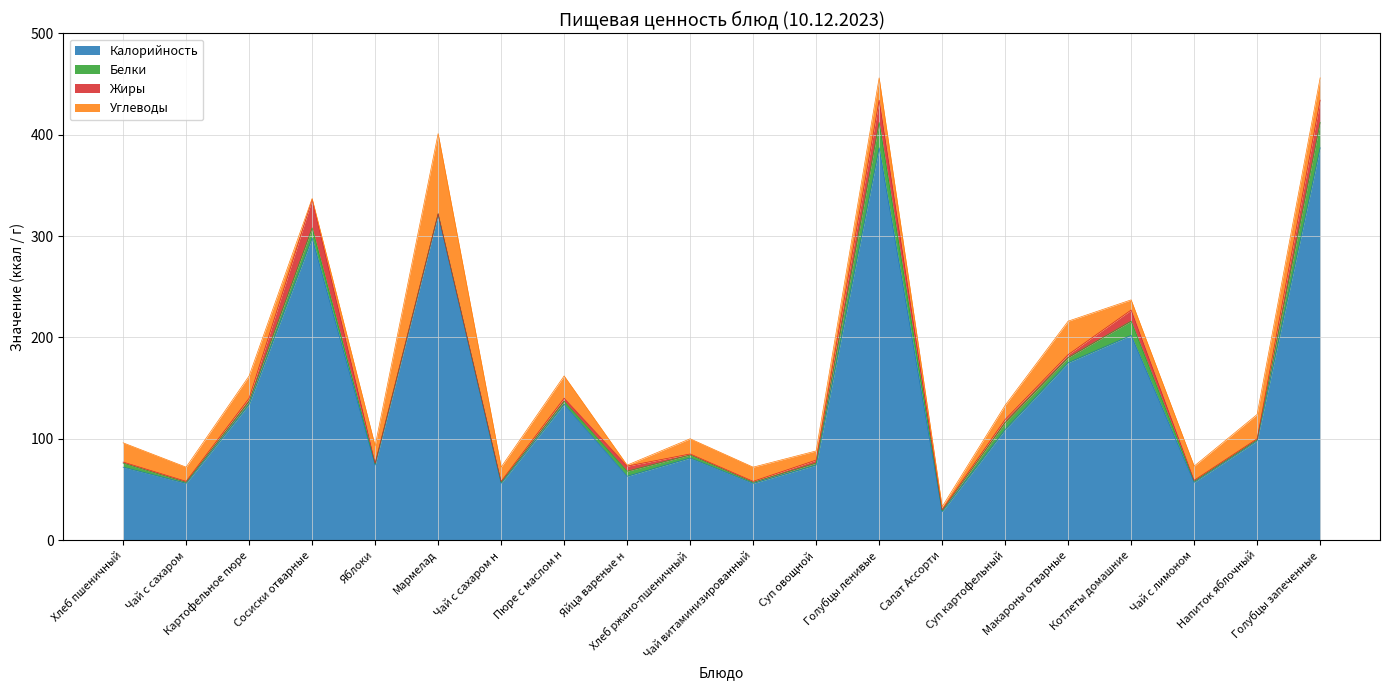

List the labels in order of Калорийность value, smallest first.

Салат Ассорти, Чай с сахаром, Чай с сахаром н, Чай витаминизированный, Чай с лимоном, Яйца вареные н, Хлеб пшеничный, Яблоки, Суп овощной, Хлеб ржано-пшеничный, Напиток яблочный, Суп картофельный, Картофельное пюре, Пюре с маслом н, Макароны отварные, Котлеты домашние, Сосиски отварные, Мармелад, Голубцы ленивые, Голубцы запеченные